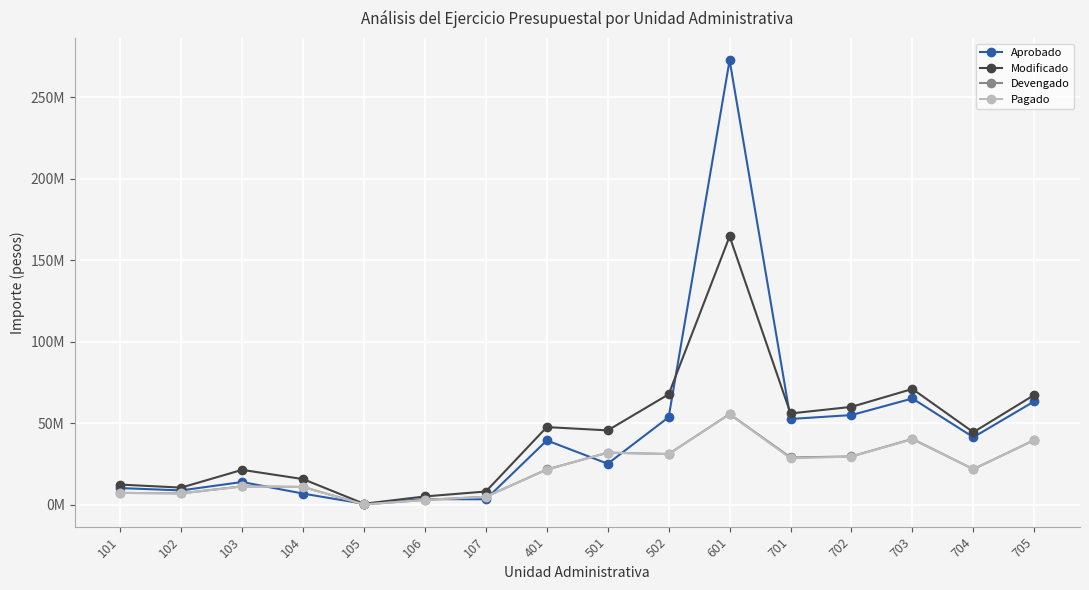

What value does the Modificado series have at 501?

45574871.6